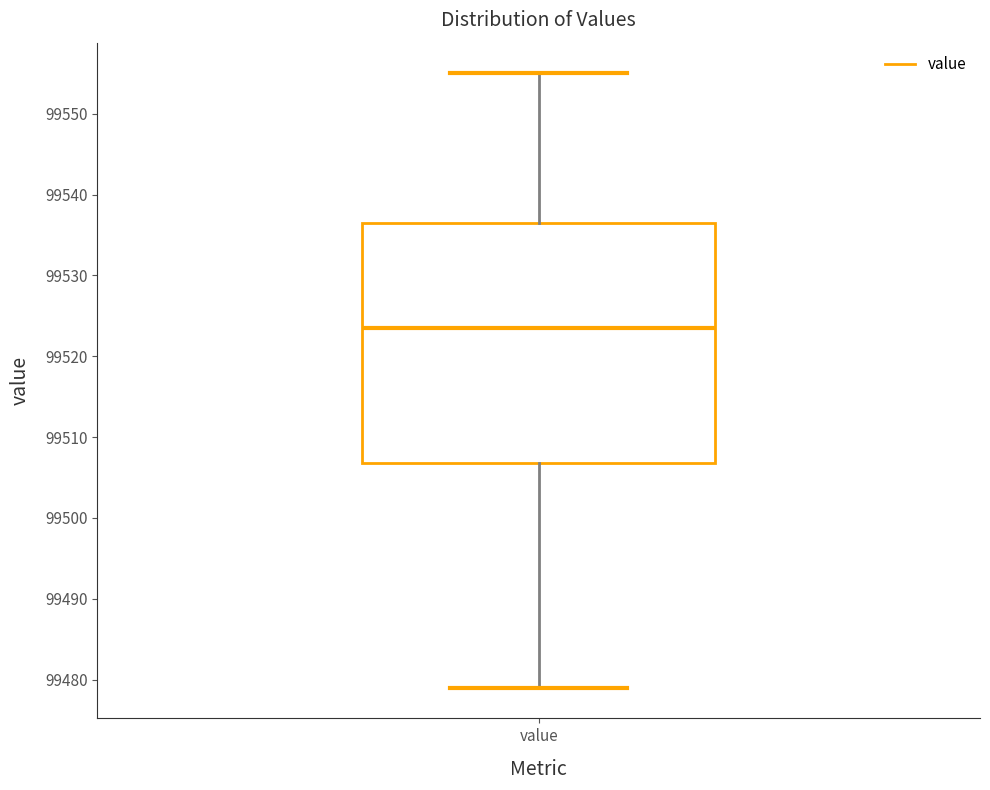

Transcribe this box plot: give where the median line is, the range the box spans, and where the two whiskers end, as read against the y-axis. The values are not printed on the chart, so give them approximately, as read against the axis.

median 99524, box 99507 to 99537, whiskers 99479 to 99555